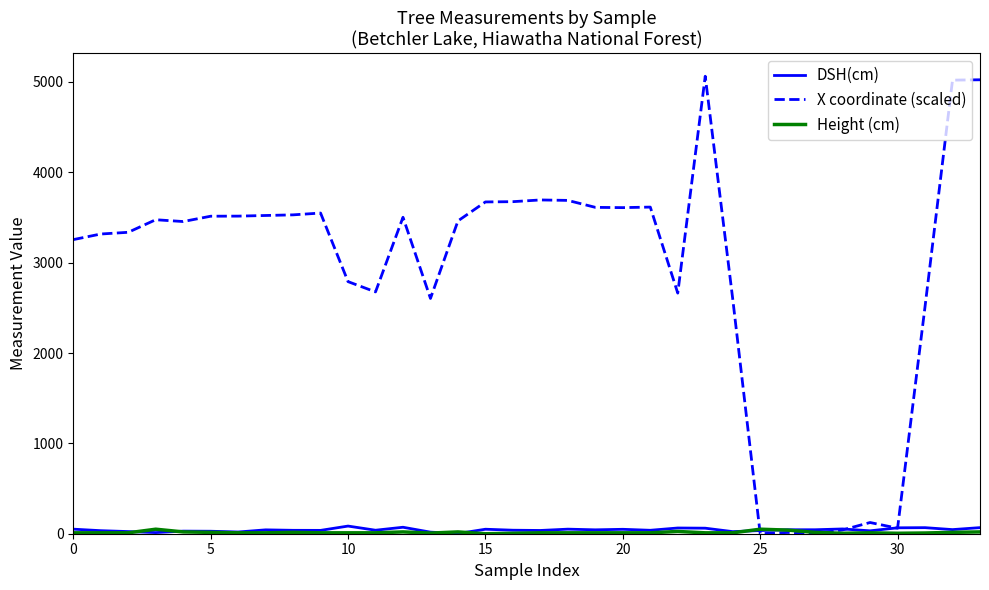

Is this an area chart (filled region under the line)?

No